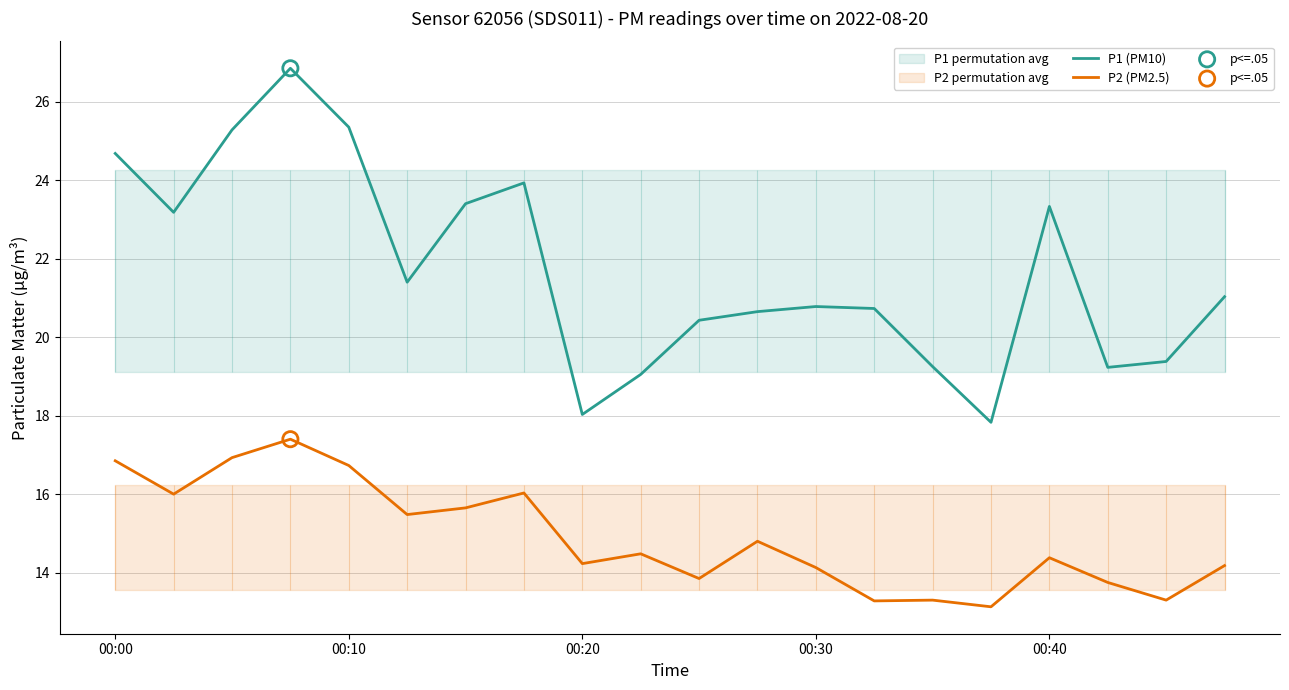

What are all the series names shown in the legend?

P1 (PM10), P2 (PM2.5)